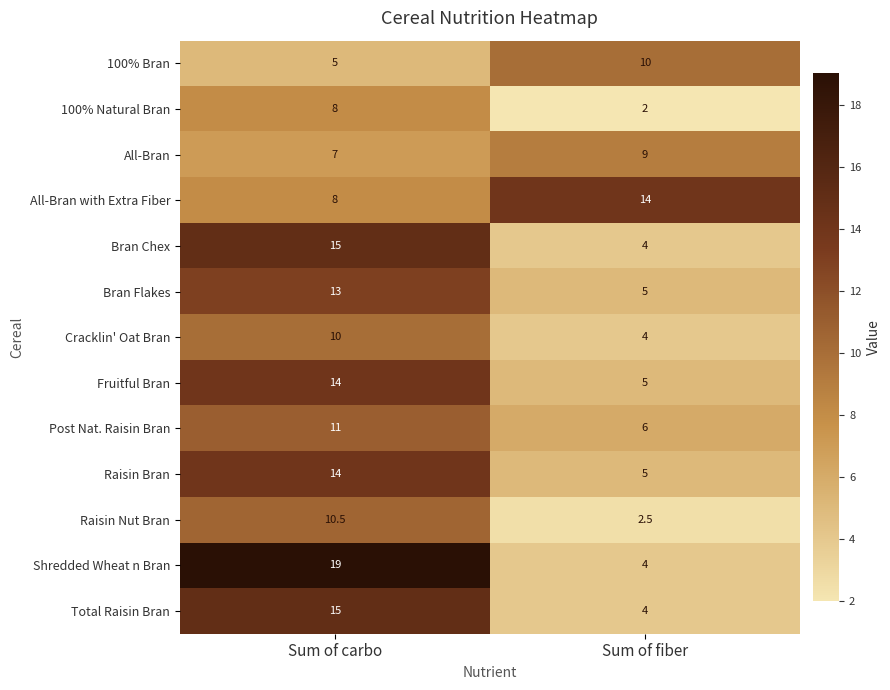

Count the number of categories in the chart.

2